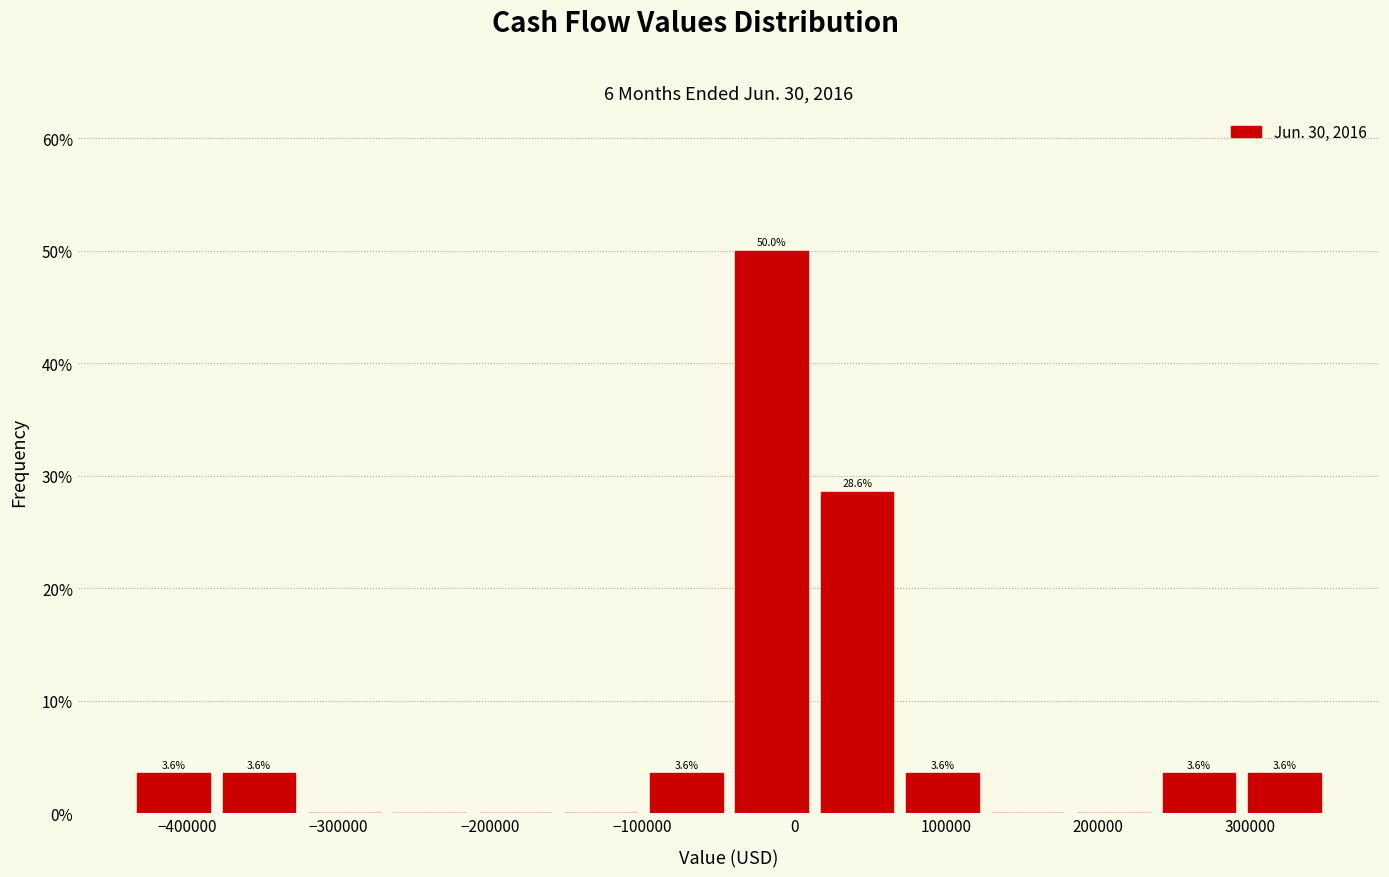

Which range on the x-axis has the tallest bar?

-40000 to 10000